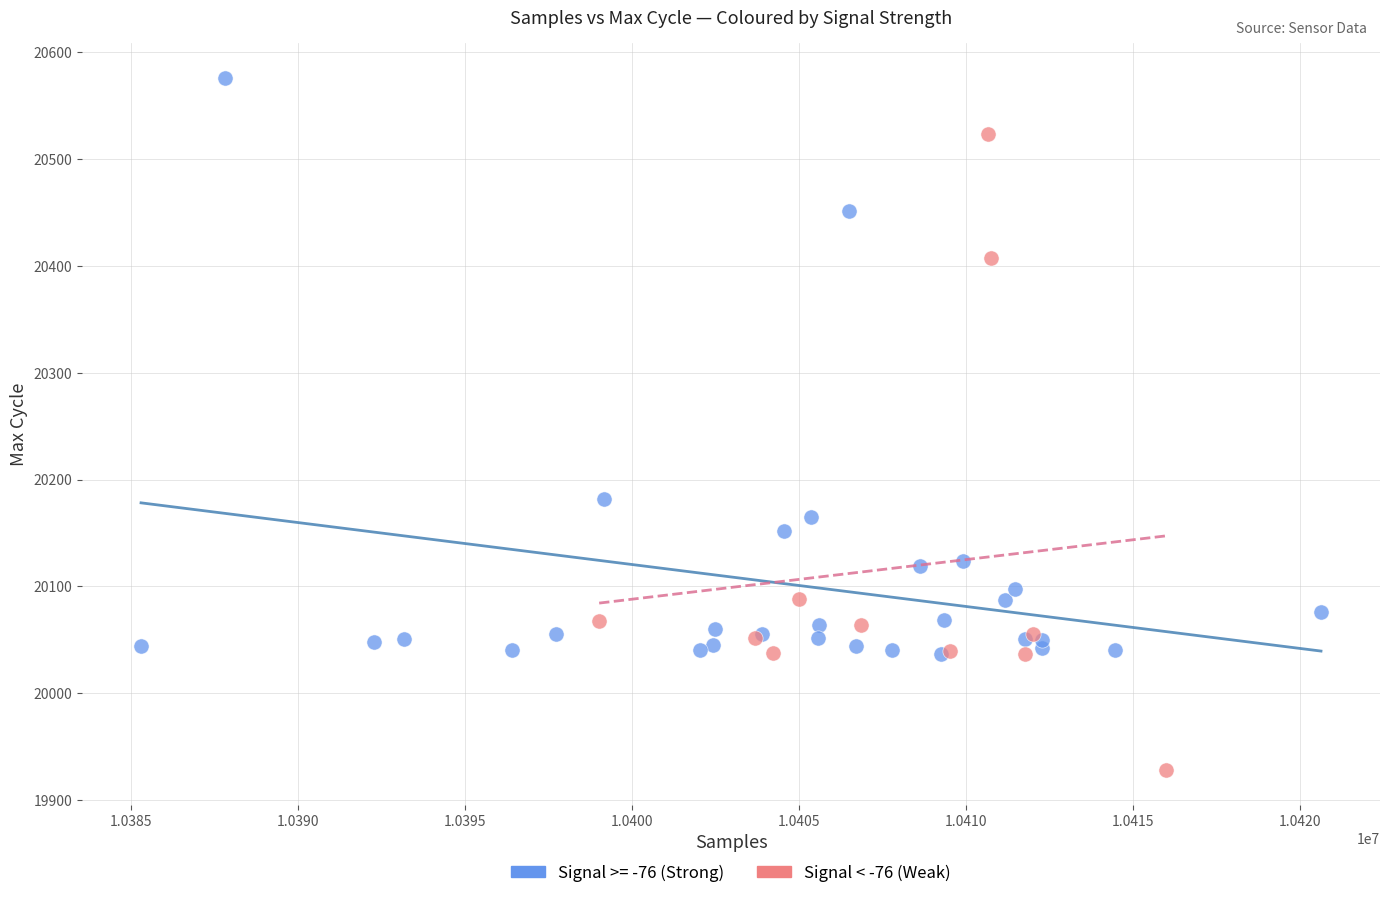

Which series contains the lowest Y value?

Signal < -76 (Weak)